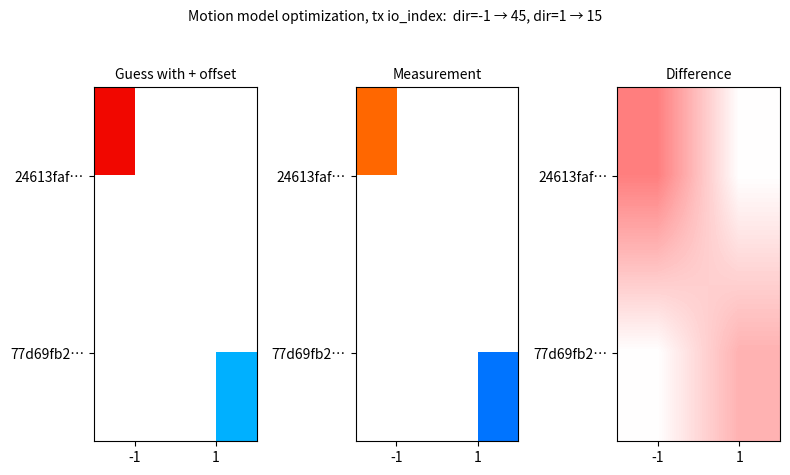

Is the value of 77d69fb2… at -1 greater than the value of 24613faf… at -1?

No